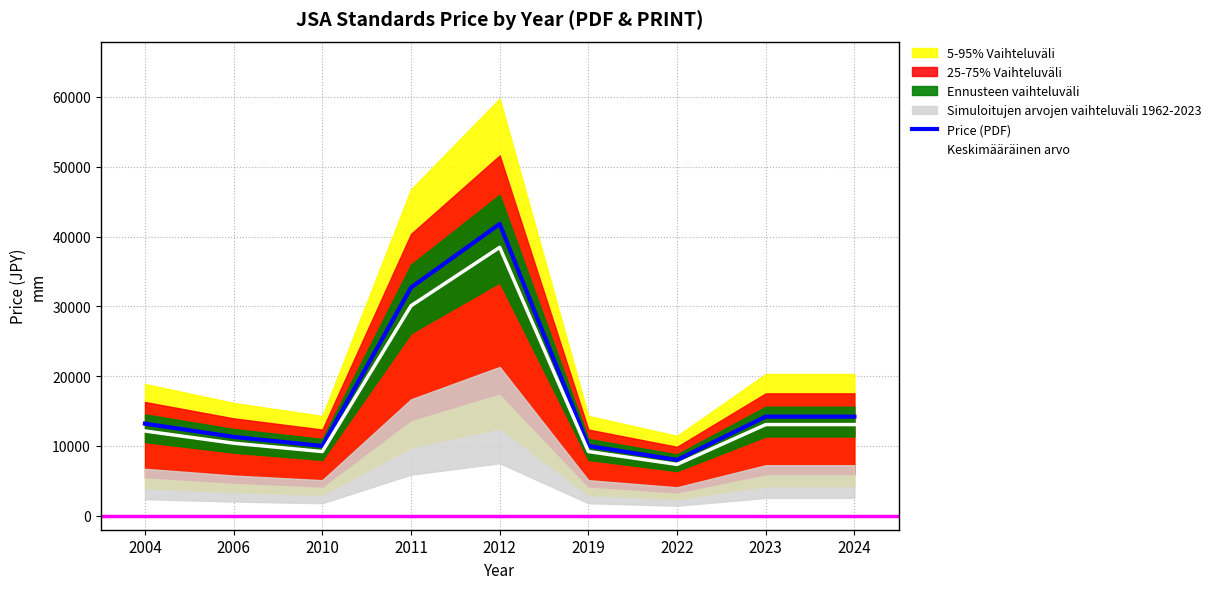

Reading right to left, extract all data points from this chart.

Price (PDF): 14200	14200	8000	10000	41800	32700	10000	11300	13200
Keskimääräinen arvo: 13064	13064	7360	9200	38456	30084	9200	10396	12144